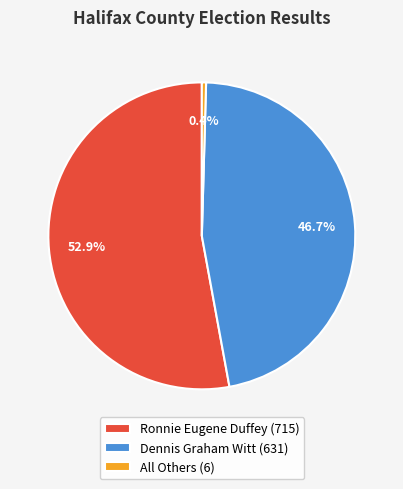

How many slices are in this pie chart?

3